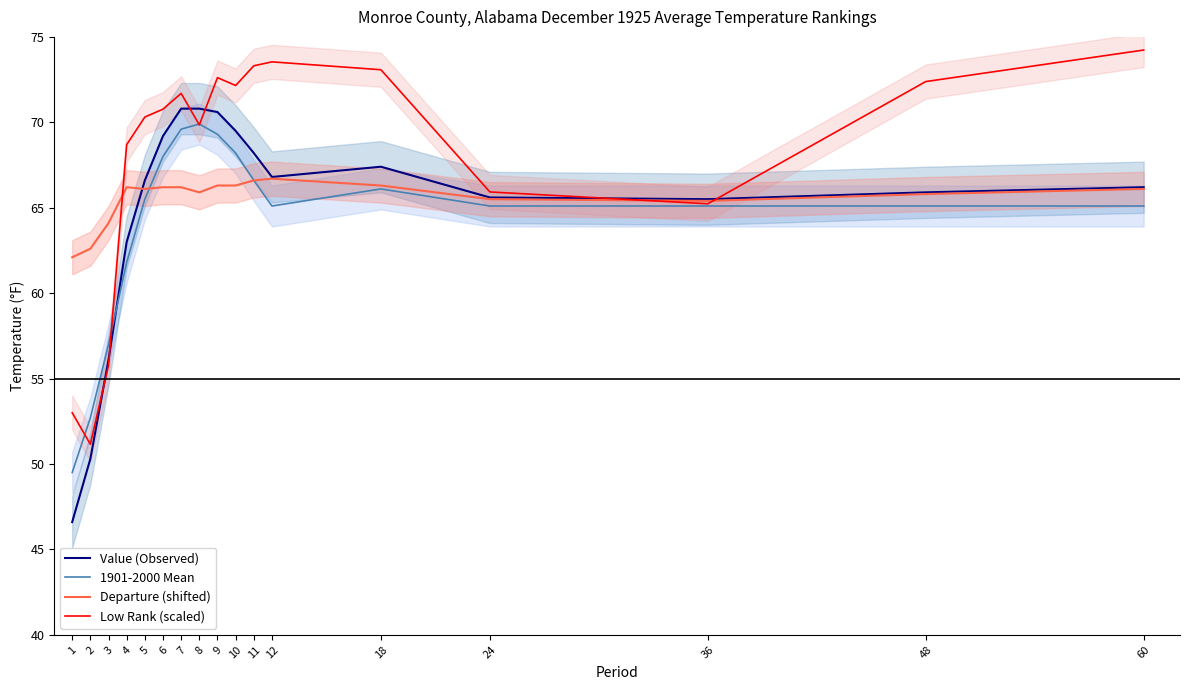

Where do Low Rank (scaled) and Departure (shifted) first cross each other?

3 and 4